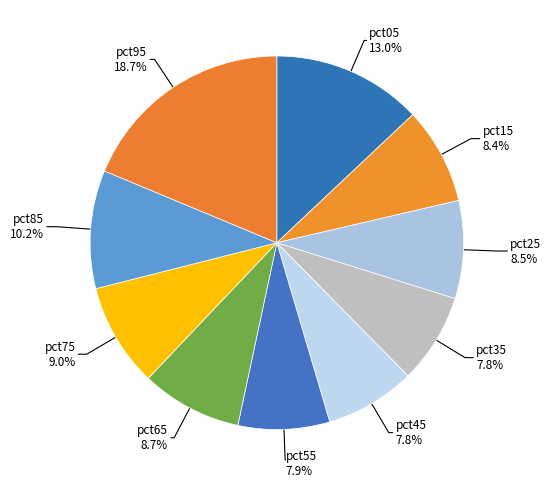

To the nearest percent, what is the average slice percentage?

10%